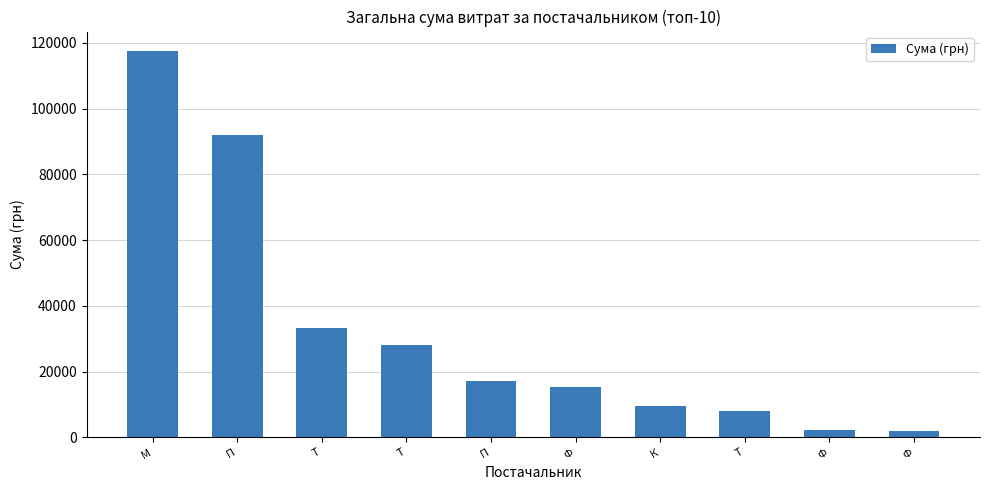

Rank the categories by value from highest to lowest.

М, П, Т, Т, П, Ф, К, Т, Ф, Ф